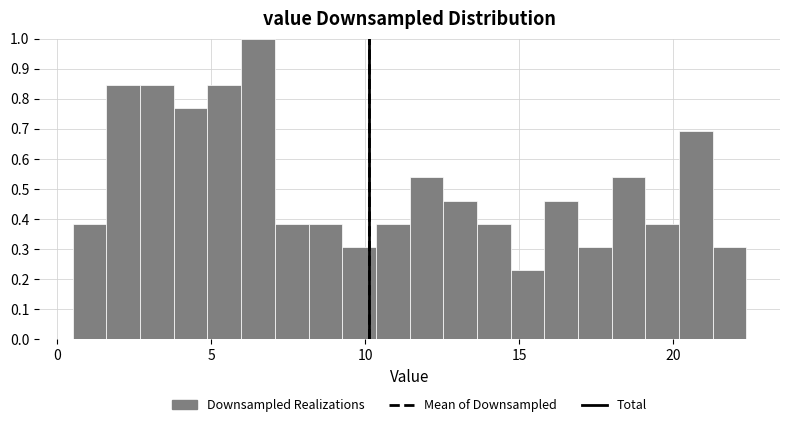

Around what value on the x-axis is the tallest bar? Give the approximate position of its centre, as read against the axis.

6.5